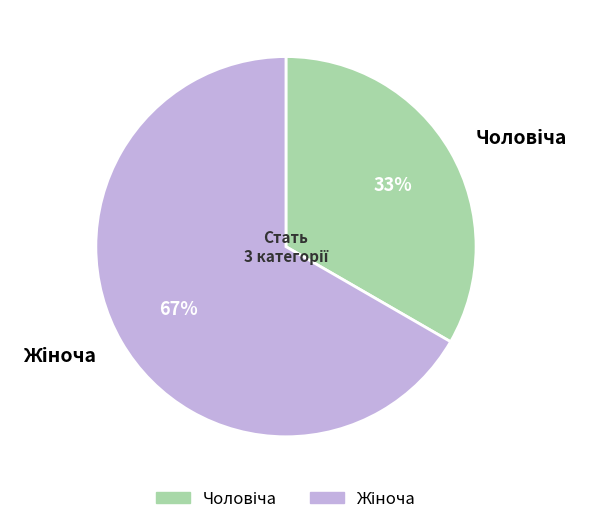

To the nearest percent, what is the average slice percentage?

50%